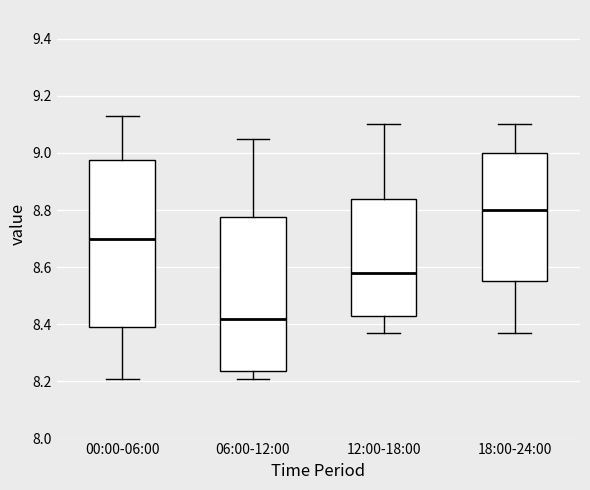

Reading left to right, read every box against the y-axis: the position of its median line, the range the box covers, and the ends of its whiskers. The values are not printed on the chart, so give them approximately, as read against the axis.

00:00-06:00: median 8.70, box 8.40 to 8.98, whiskers 8.22 to 9.14
06:00-12:00: median 8.42, box 8.24 to 8.78, whiskers 8.22 to 9.06
12:00-18:00: median 8.58, box 8.44 to 8.84, whiskers 8.38 to 9.10
18:00-24:00: median 8.80, box 8.56 to 9.00, whiskers 8.38 to 9.10